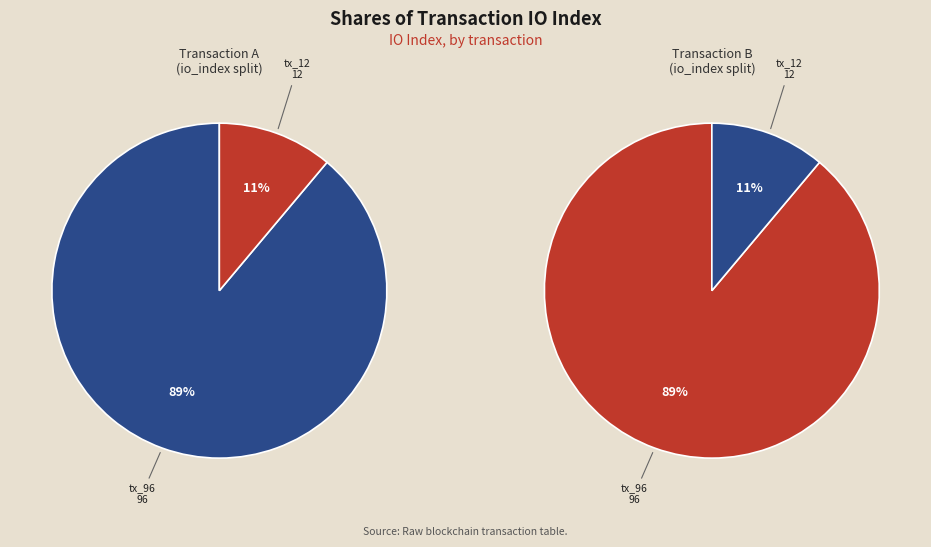

Which category has the biggest portion of the pie?

tx_96